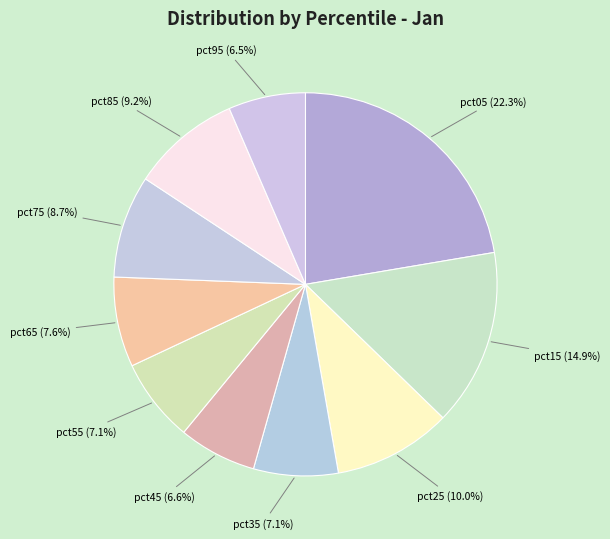

Which has a higher value, pct45 or pct35?

pct35